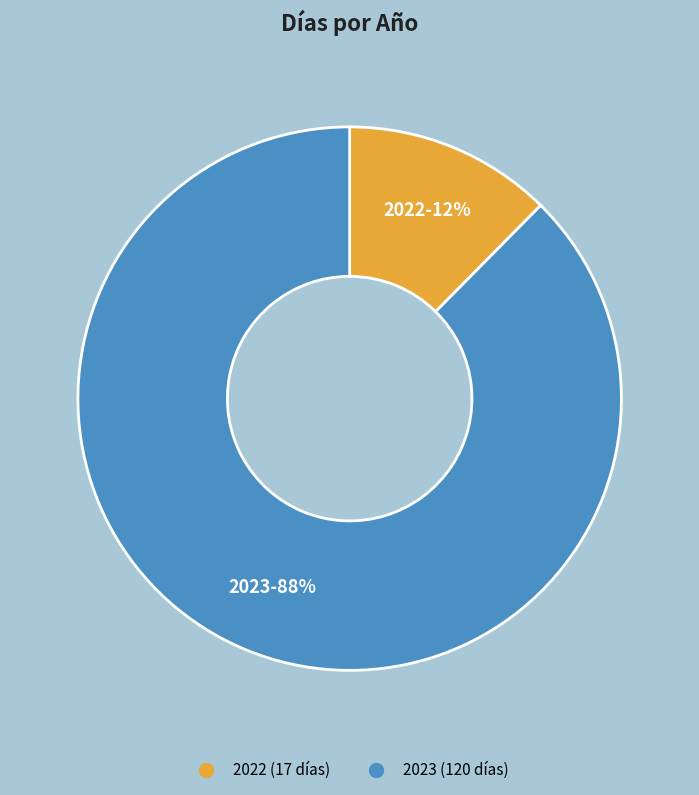

Is 2023 the majority of the pie?

Yes